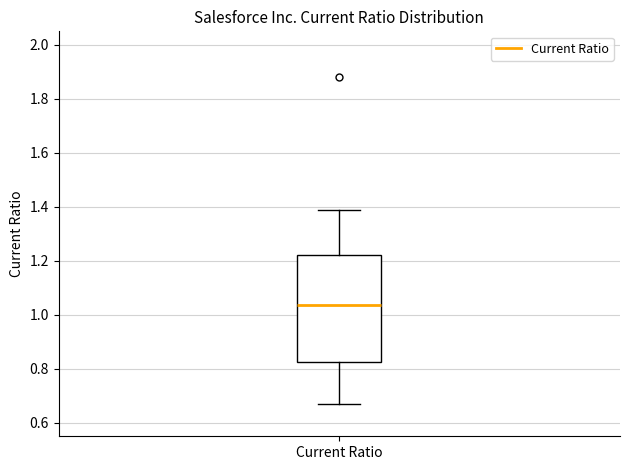

Read this box plot against the y-axis: the position of the median line, the range covered by the box, and the ends of both whiskers. The values are not printed on the chart, so give them approximately, as read against the axis.

median 1.04, box 0.82 to 1.22, whiskers 0.68 to 1.40